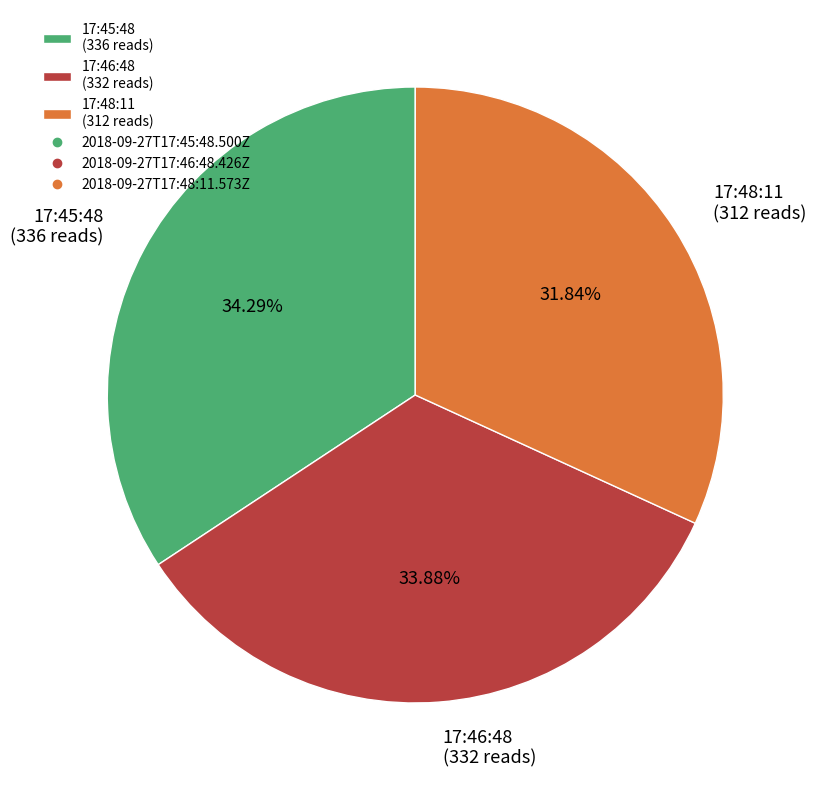

Is there any slice that represents more than half of the pie?

No